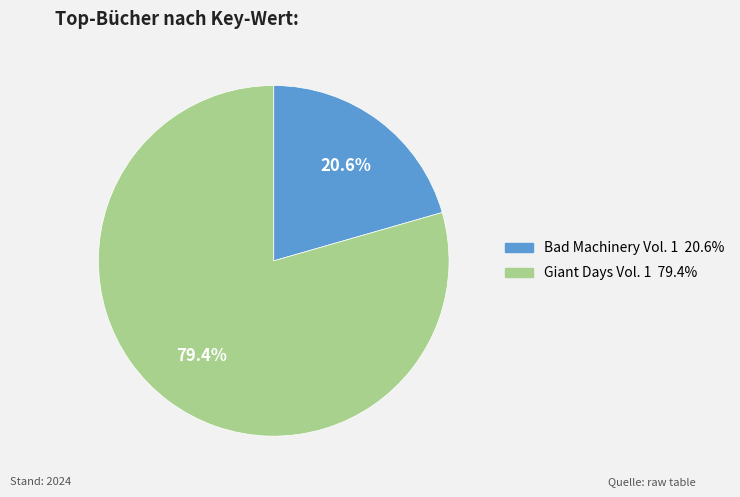

Count the number of slices in the pie.

2